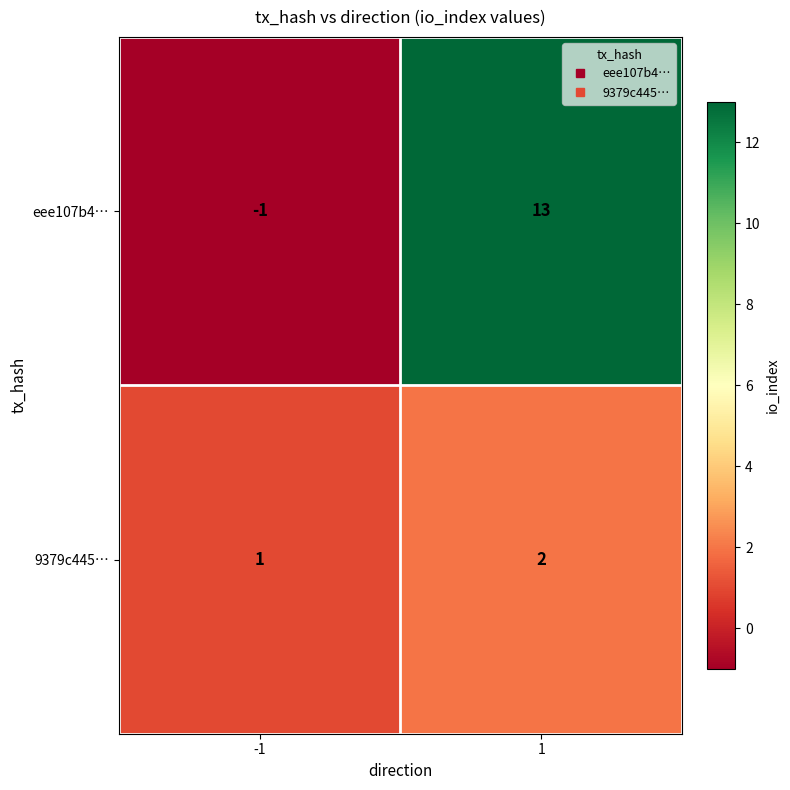

What is the average value of the eee107b4… series?

6